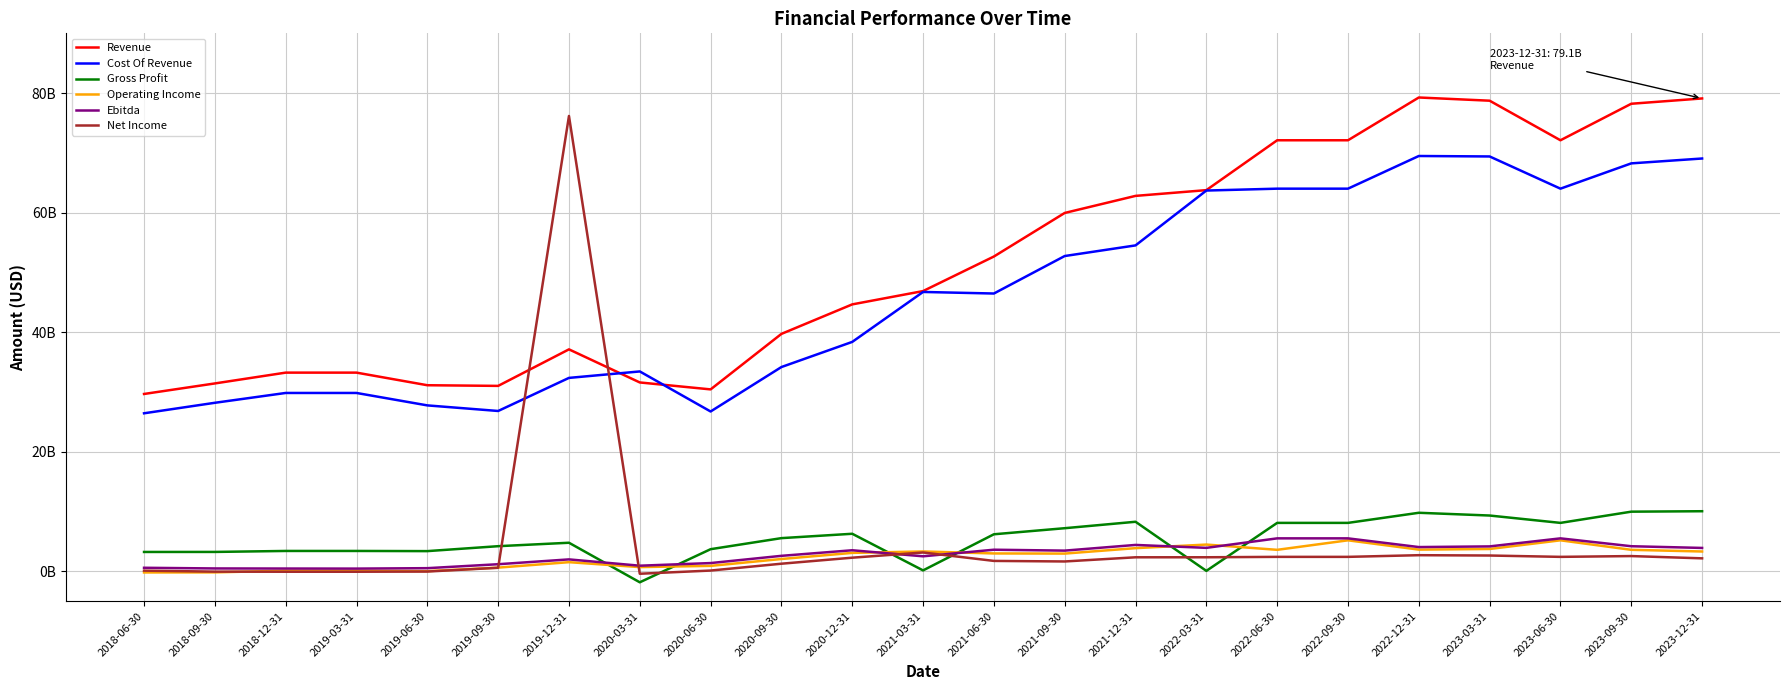

True or false: Net Income has more than 1 interior local peaks.

True